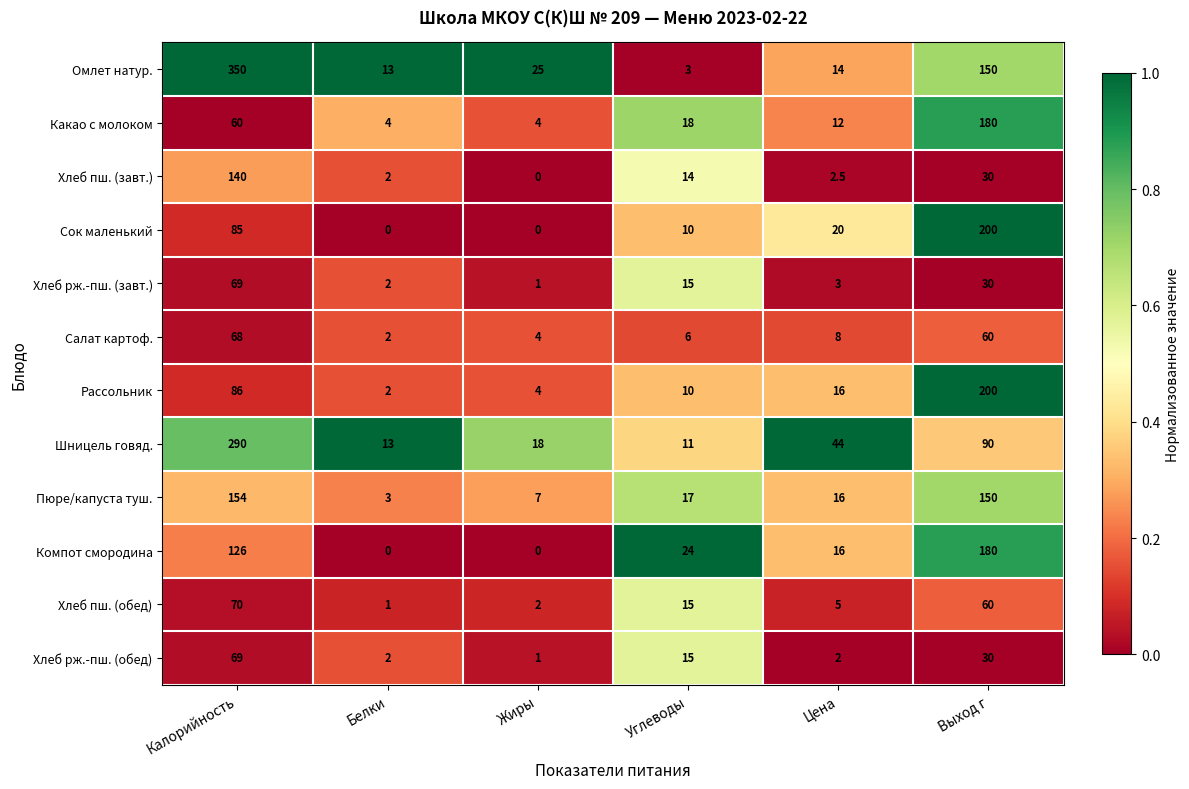

At which label does Салат картоф. reach its peak?

Калорийность